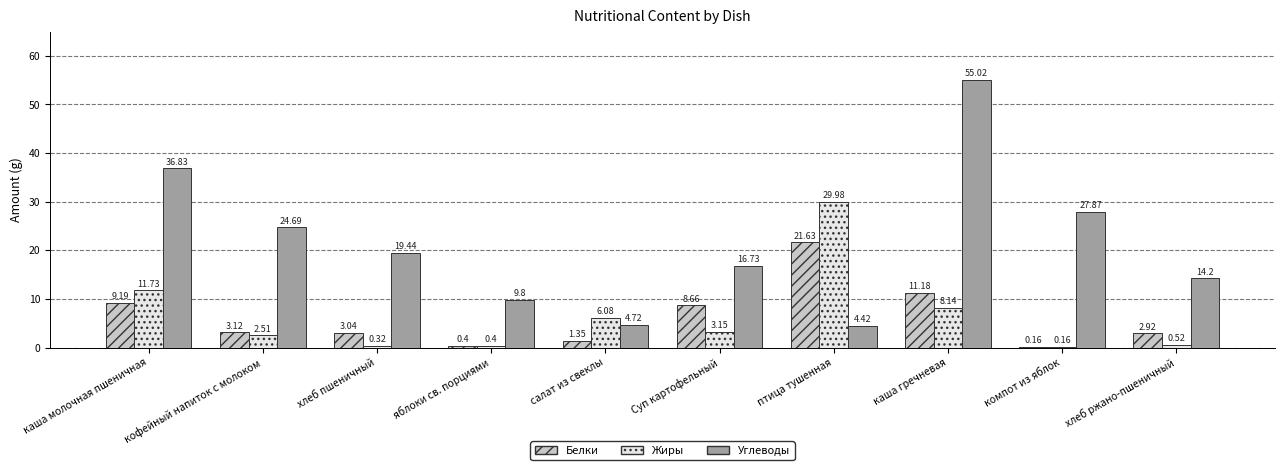

What are all the series names shown in the legend?

Белки, Жиры, Углеводы